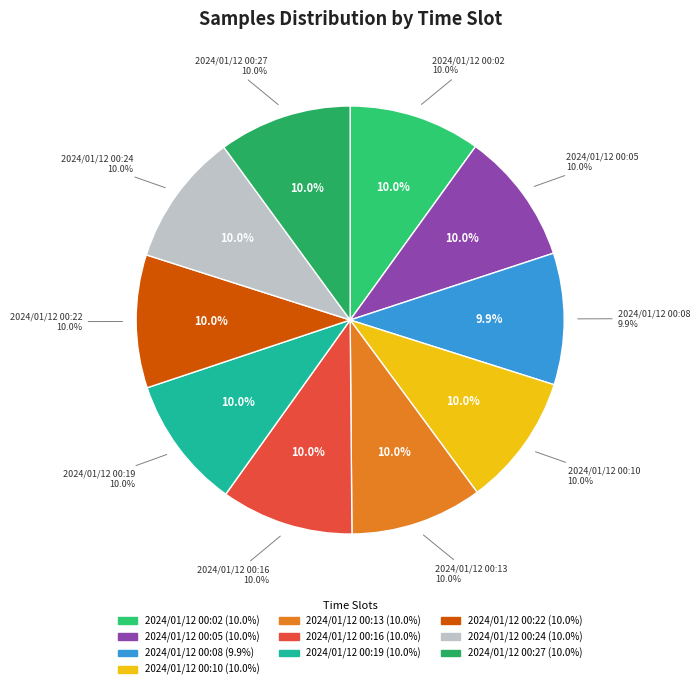

To the nearest percent, what portion does 2024/01/12 00:27 represent?

10%